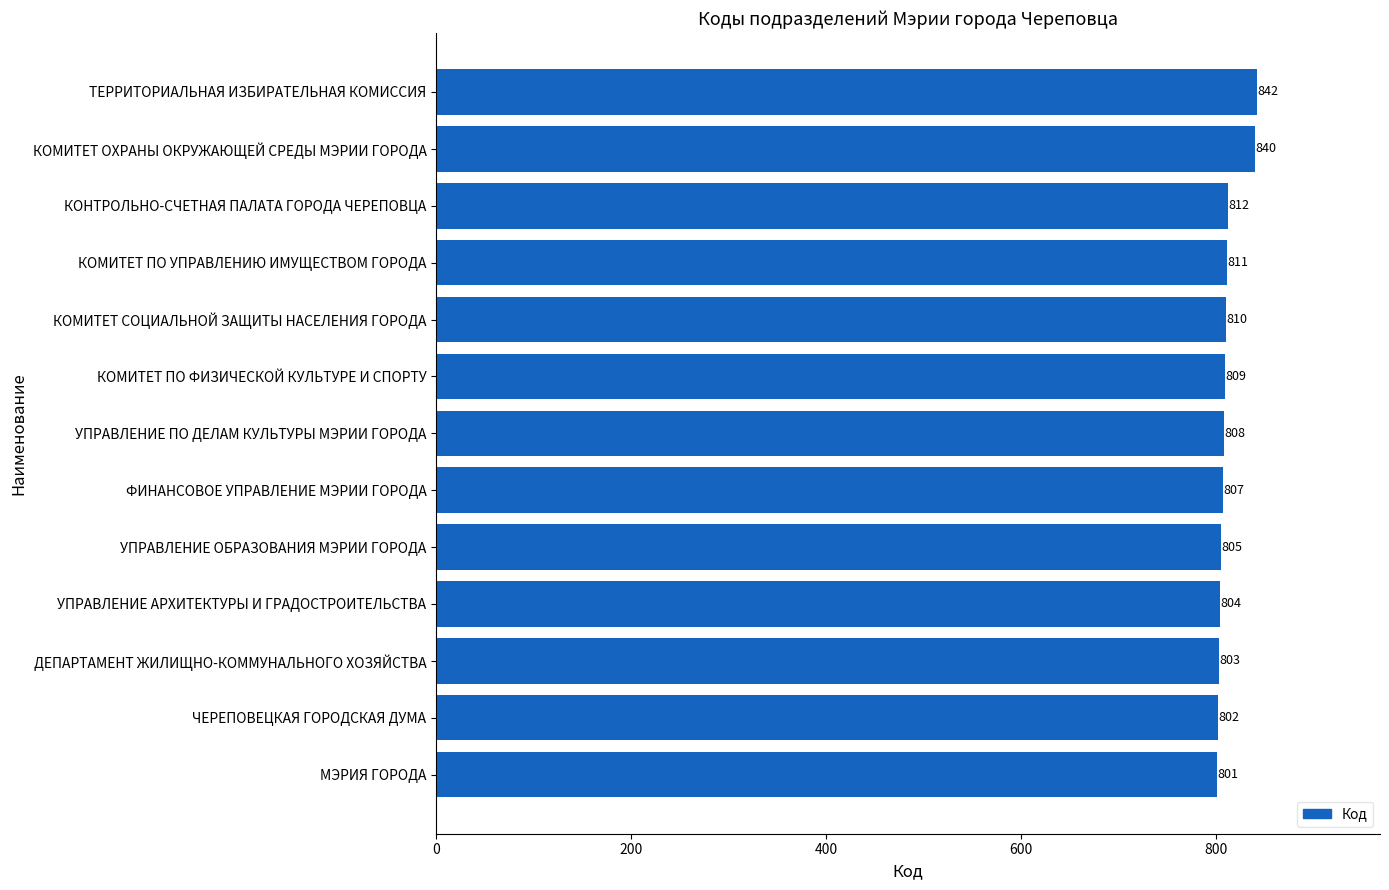

Reading top to bottom, what are all the values shown in this chart?

ТЕРРИТОРИАЛЬНАЯ ИЗБИРАТЕЛЬНАЯ КОМИССИЯ=842	КОМИТЕТ ОХРАНЫ ОКРУЖАЮЩЕЙ СРЕДЫ МЭРИИ ГОРОДА=840	КОНТРОЛЬНО-СЧЕТНАЯ ПАЛАТА ГОРОДА ЧЕРЕПОВЦА=812	КОМИТЕТ ПО УПРАВЛЕНИЮ ИМУЩЕСТВОМ ГОРОДА=811	КОМИТЕТ СОЦИАЛЬНОЙ ЗАЩИТЫ НАСЕЛЕНИЯ ГОРОДА=810	КОМИТЕТ ПО ФИЗИЧЕСКОЙ КУЛЬТУРЕ И СПОРТУ=809	УПРАВЛЕНИЕ ПО ДЕЛАМ КУЛЬТУРЫ МЭРИИ ГОРОДА=808	ФИНАНСОВОЕ УПРАВЛЕНИЕ МЭРИИ ГОРОДА=807	УПРАВЛЕНИЕ ОБРАЗОВАНИЯ МЭРИИ ГОРОДА=805	УПРАВЛЕНИЕ АРХИТЕКТУРЫ И ГРАДОСТРОИТЕЛЬСТВА=804	ДЕПАРТАМЕНТ ЖИЛИЩНО-КОММУНАЛЬНОГО ХОЗЯЙСТВА=803	ЧЕРЕПОВЕЦКАЯ ГОРОДСКАЯ ДУМА=802	МЭРИЯ ГОРОДА=801